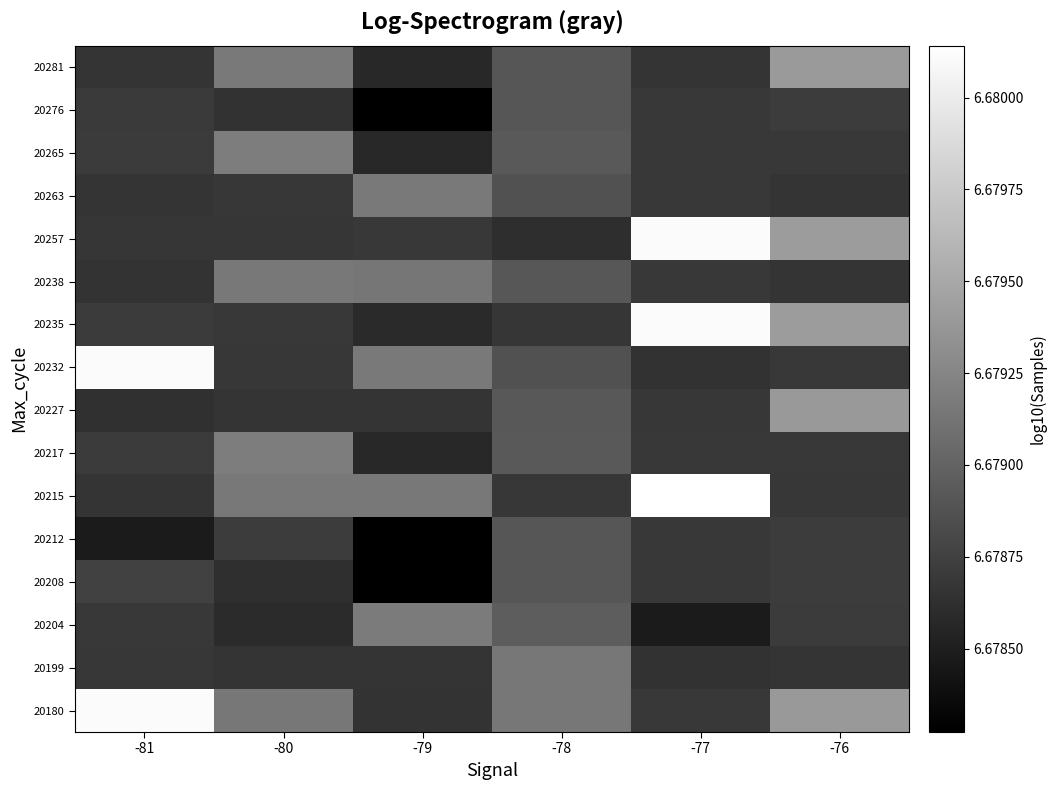

How many distinct data groups are displayed?

16